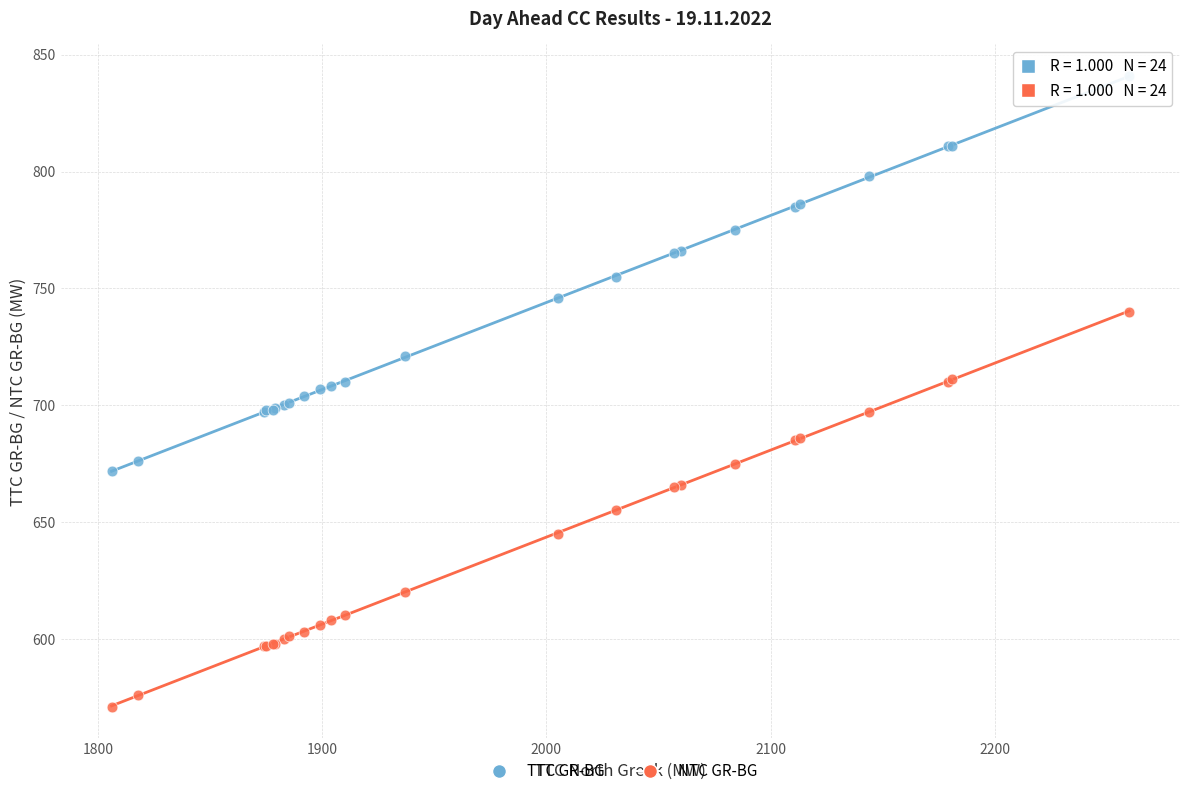

Which series contains the highest Y value?

TTC GR-BG